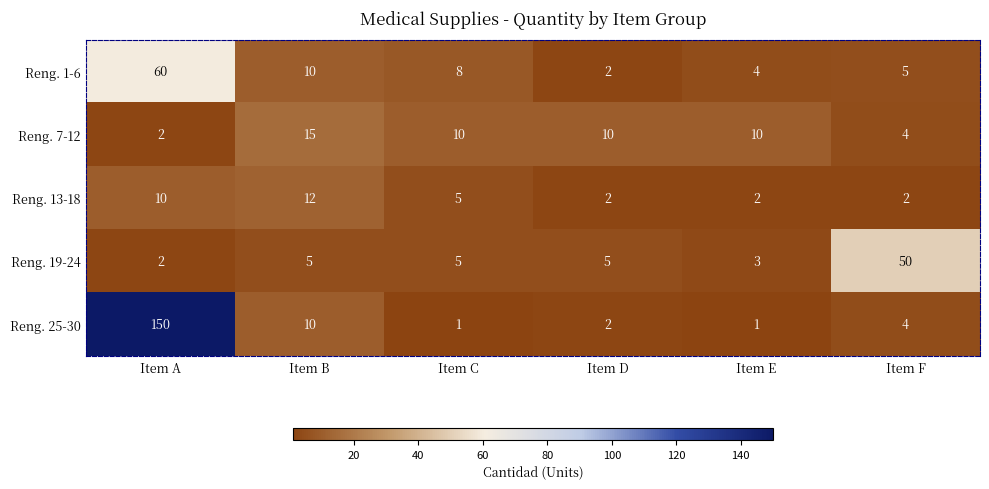

Count the Reng. 7-12 values in the range 4 to 10.

4